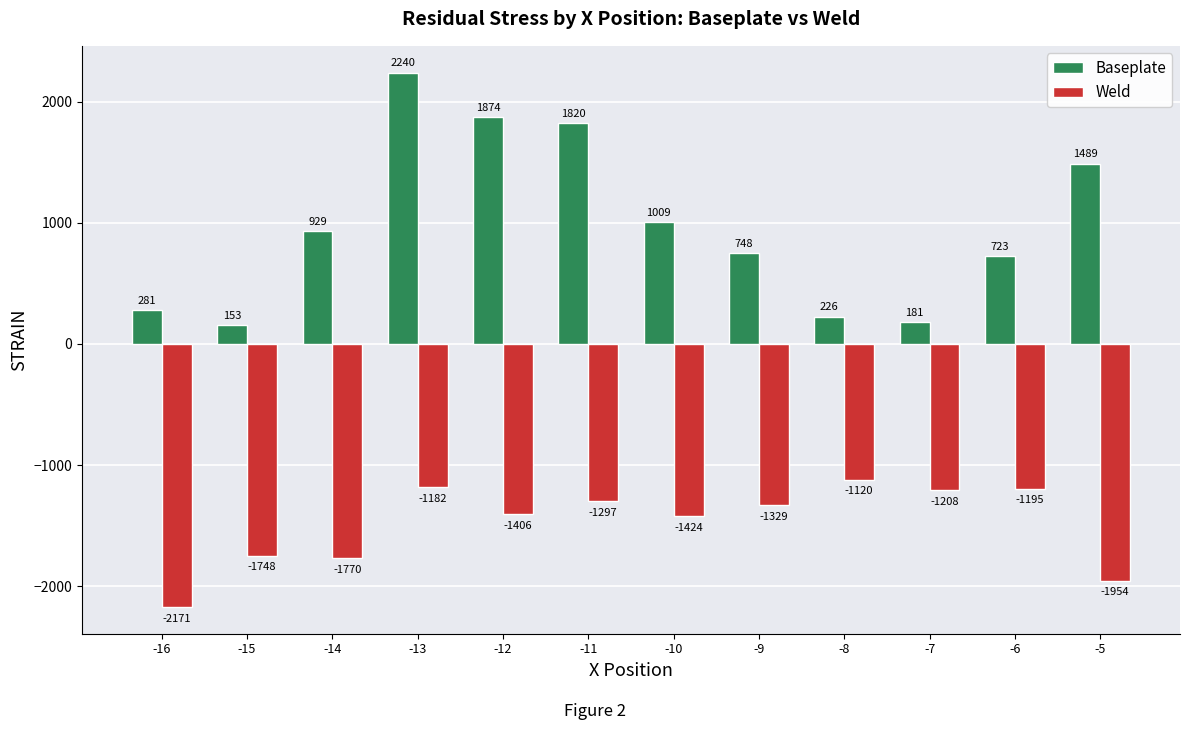

Which series has the largest range (max minus min)?

Baseplate